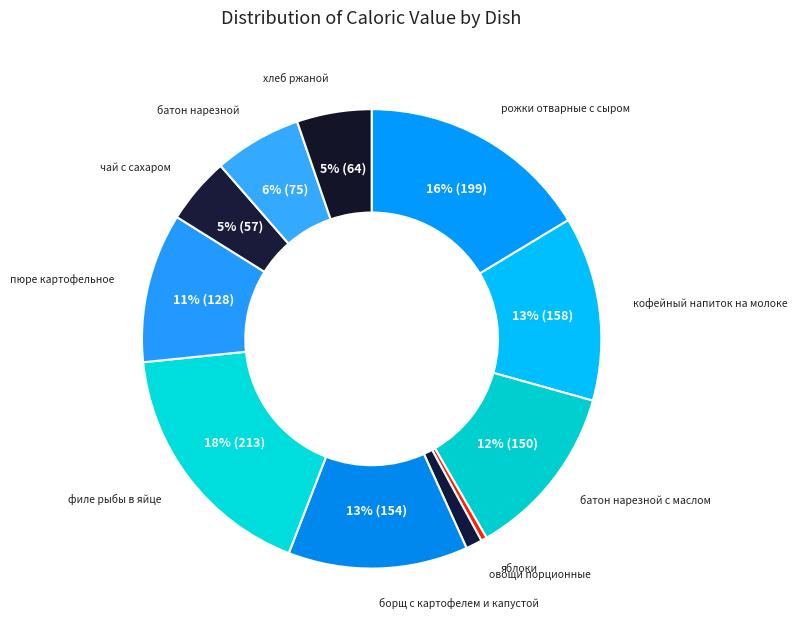

Which category has the biggest portion of the pie?

филе рыбы в яйце